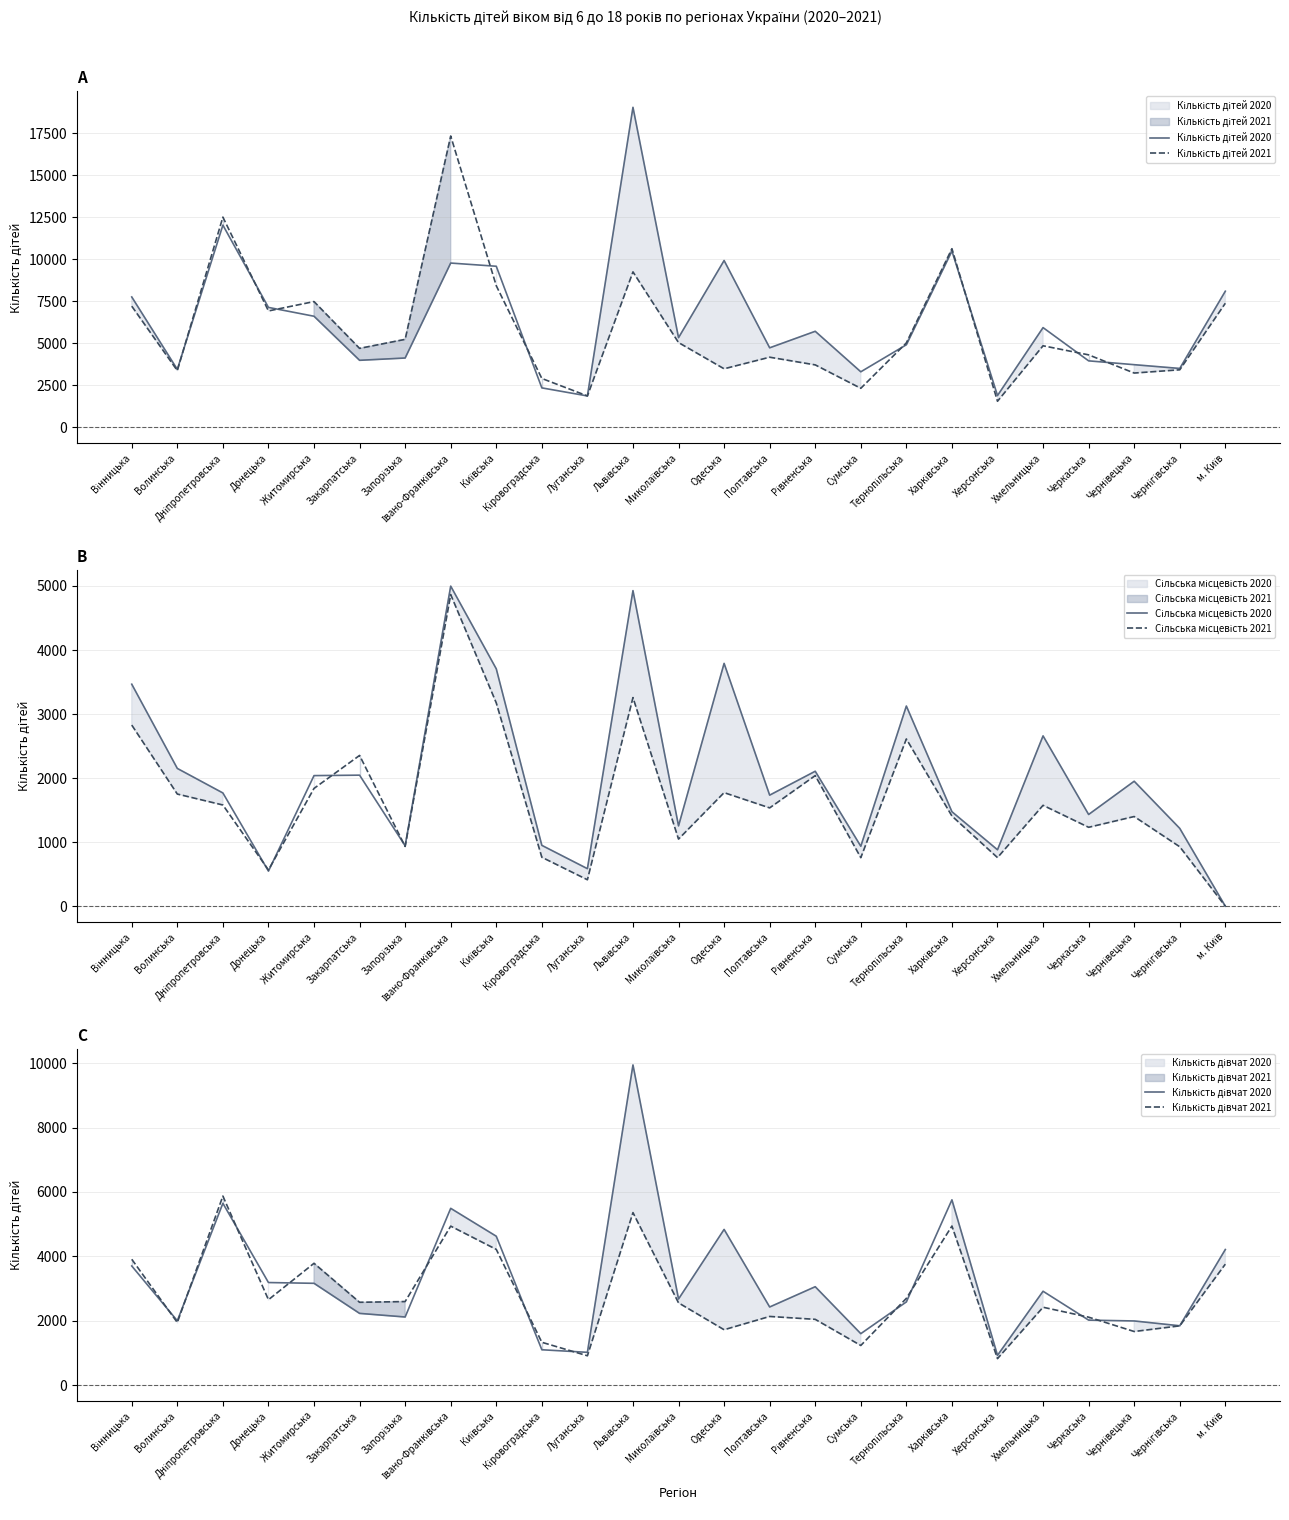

What value does the Сільська місцевість 2021 series have at Миколаївська, to the nearest 50?

1050